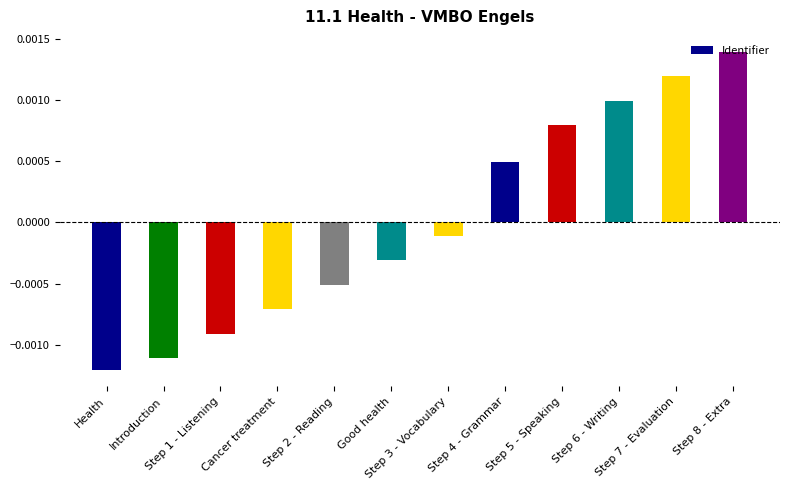

List the labels in order of value, smallest first.

Health, Introduction, Step 1 - Listening, Cancer treatment, Step 2 - Reading, Good health, Step 3 - Vocabulary, Step 4 - Grammar, Step 5 - Speaking, Step 6 - Writing, Step 7 - Evaluation, Step 8 - Extra